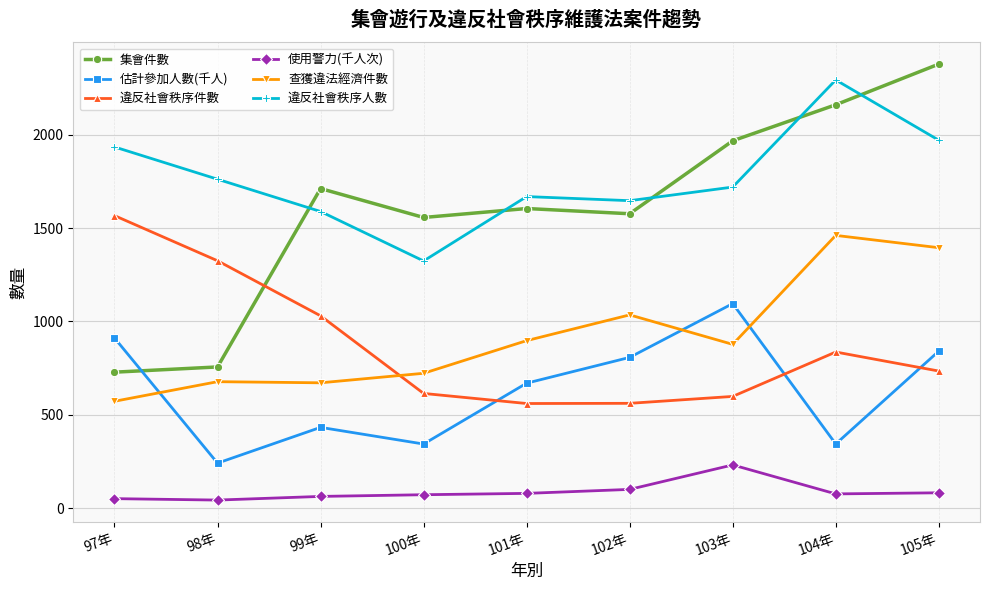

What is the minimum value shown in the chart?

42.6